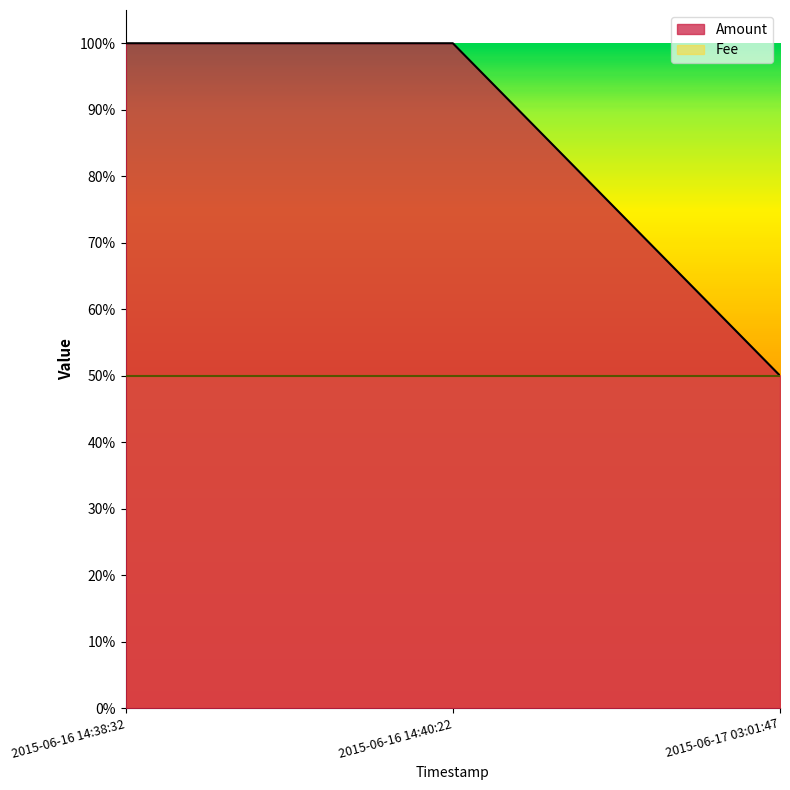

The chart shows a value of 0.5 at 2015-06-17 03:01:47. True or false?

True